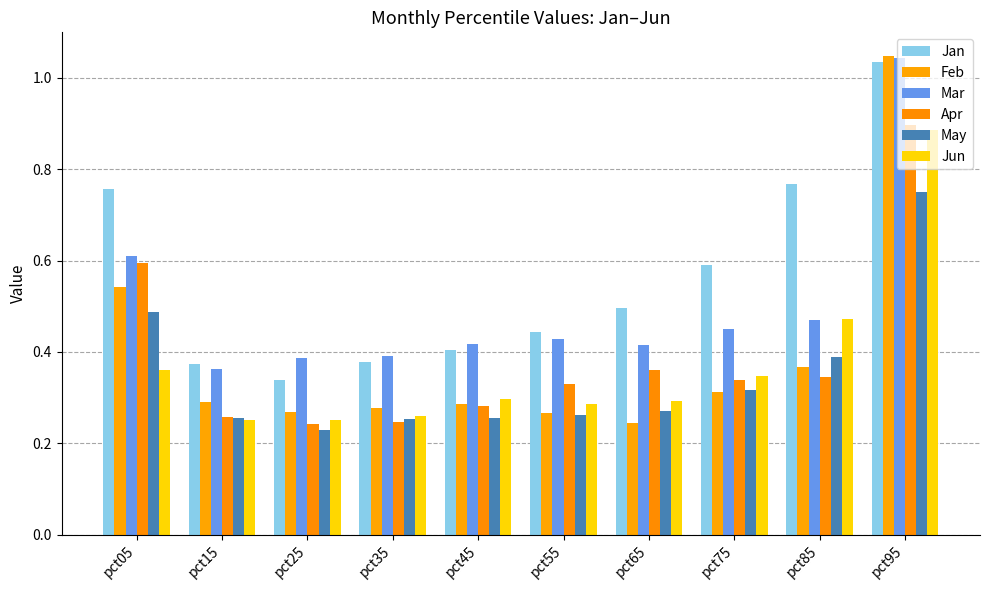

What is the total value across all series at pct15?

1.8